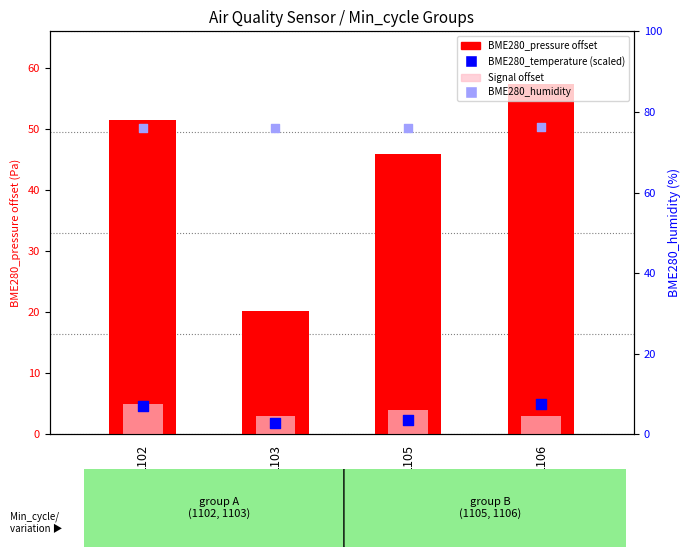

At how many categories does at least one series exceed 69?

4